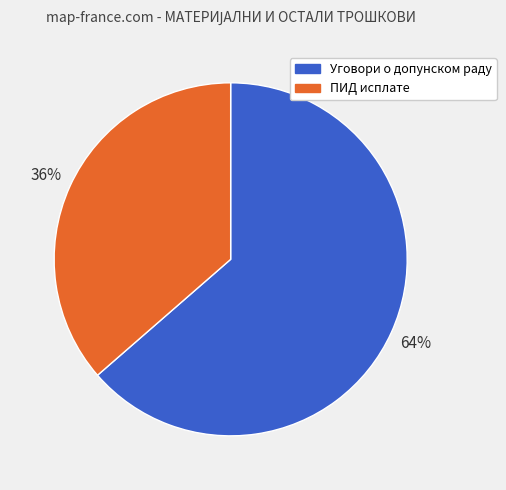

True or false: ПИД исплате accounts for 36% of the total.

True